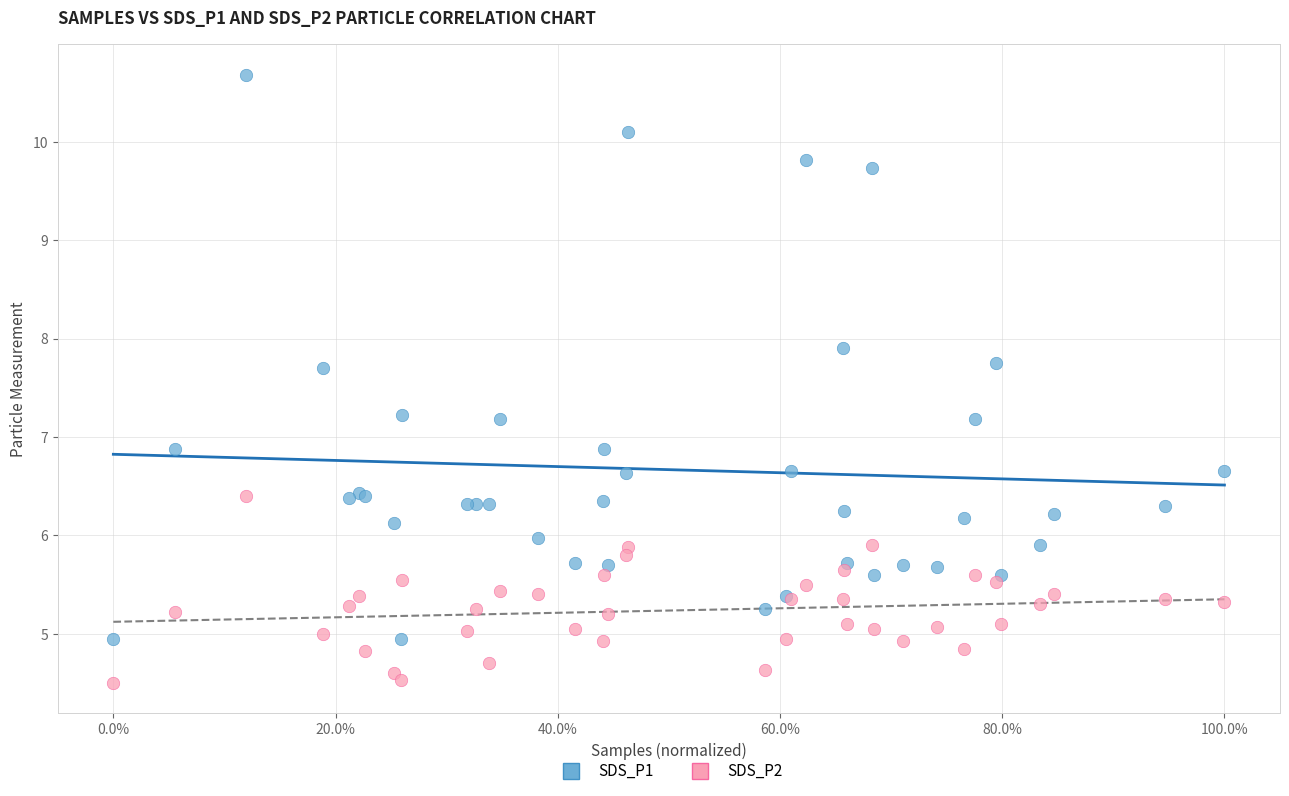

What are all the series names shown in the legend?

SDS_P1, SDS_P2